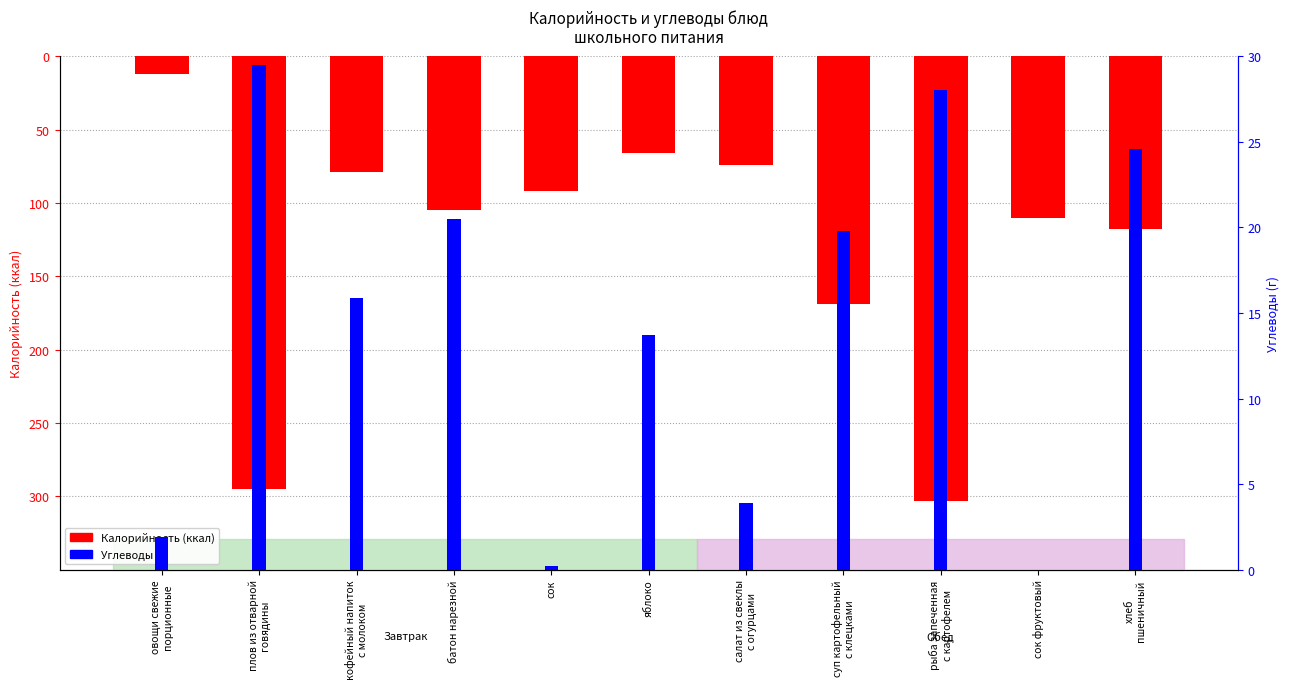

Which category has the lowest value in the Углеводы series?

сок фруктовый